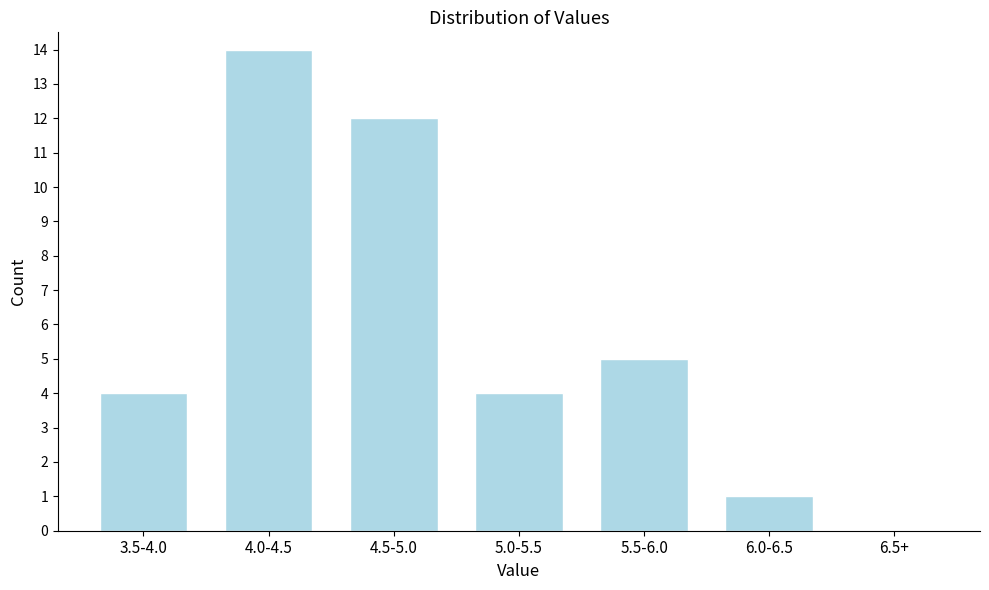

Reading left to right, extract all data points from this chart.

3.5-4.0=4	4.0-4.5=14	4.5-5.0=12	5.0-5.5=4	5.5-6.0=5	6.0-6.5=1	6.5+=0